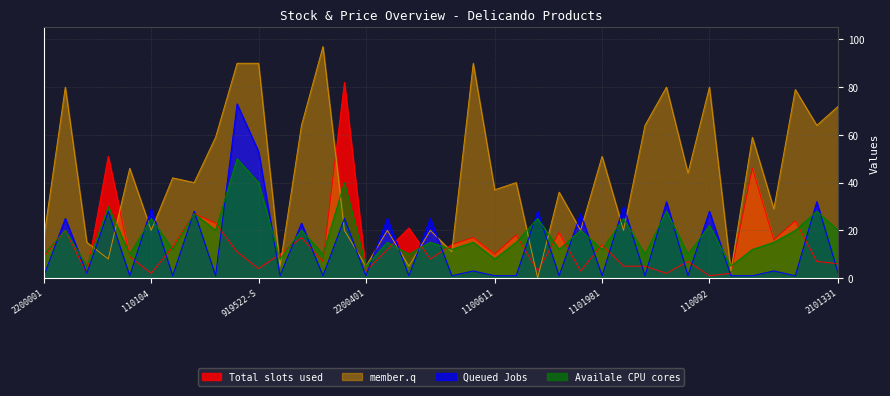

What position from the right is 110070?

13